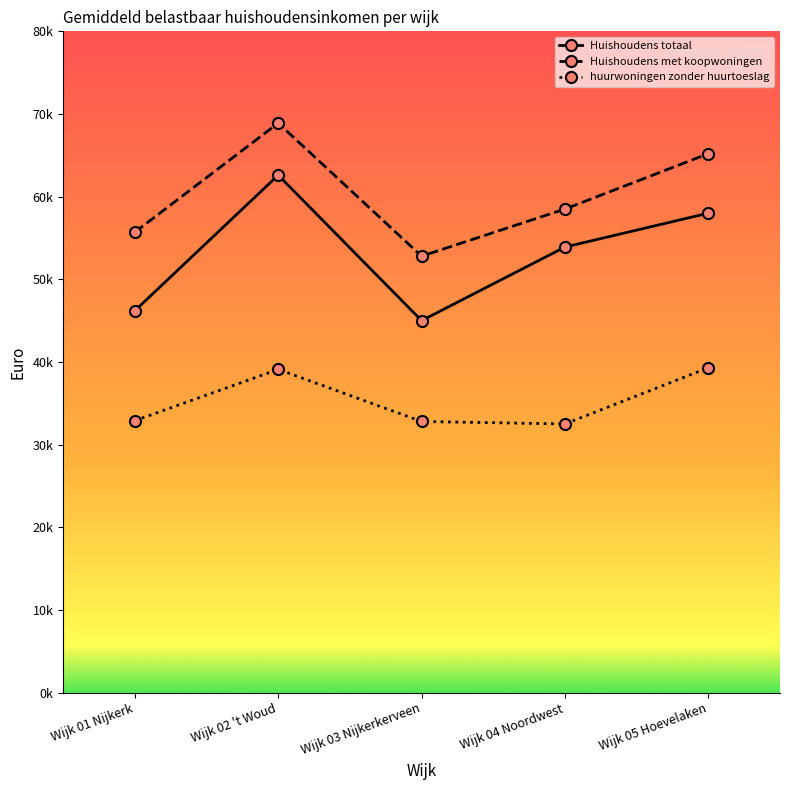

Count the Huishoudens met koopwoningen values in the range 55700 to 65200.

3